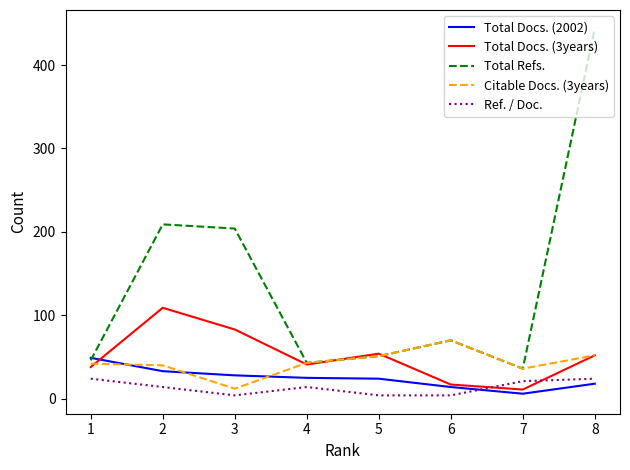

True or false: Citable Docs. (3years) has more than 0 points higher than both neighbors.

True